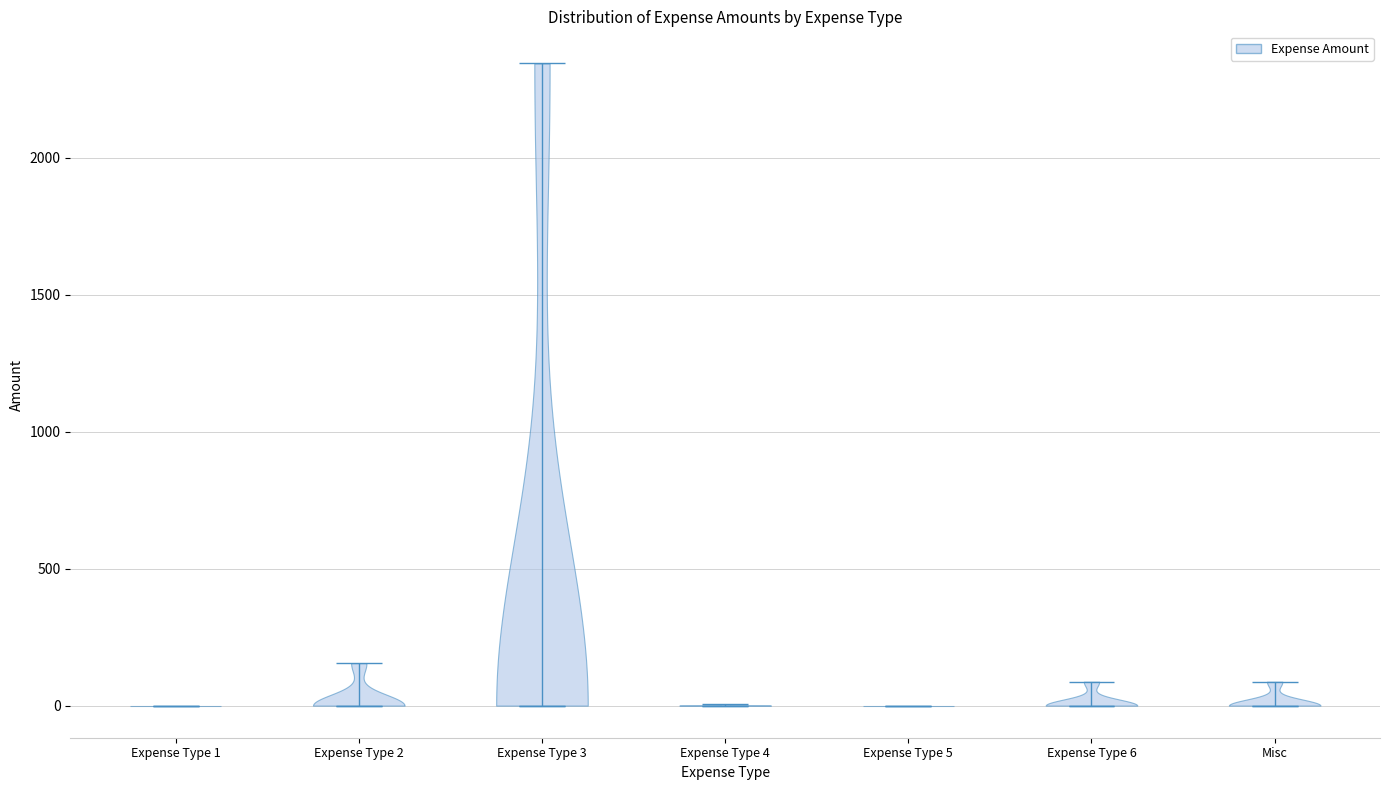

Reading left to right, read every violin against the y-axis: where its median line is, and the lowest and highest points it reaches. The values are not printed on the chart, so give them approximately, as read against the axis.

Expense Type 1: median line 0, lowest point 0, highest point 0
Expense Type 2: median line 0, lowest point 0, highest point 150
Expense Type 3: median line 0, lowest point 0, highest point 2350
Expense Type 4: median line 0, lowest point 0, highest point 0
Expense Type 5: median line 0, lowest point 0, highest point 0
Expense Type 6: median line 0, lowest point 0, highest point 100
Misc: median line 0, lowest point 0, highest point 100